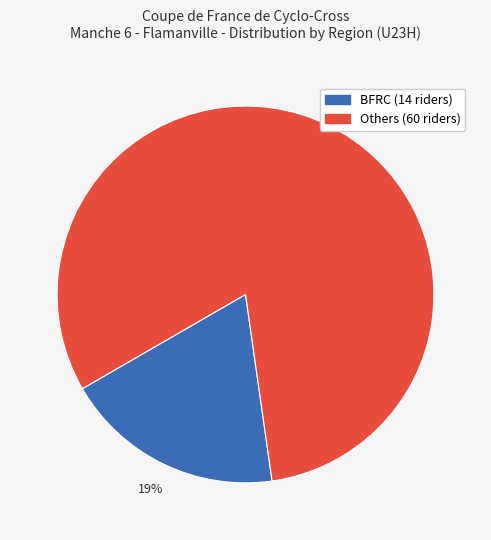

To the nearest percent, what is the difference between the largest and smallest slice percentages?

62%